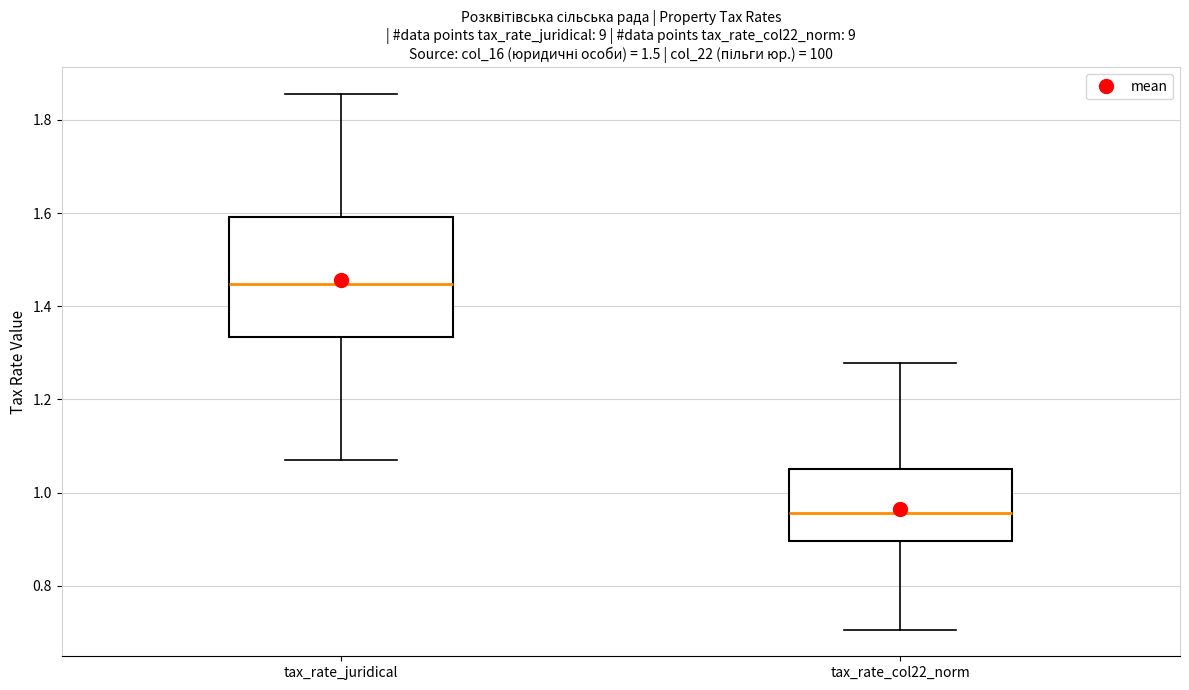

Which box is the tallest, from its lower edge to its upper edge?

tax_rate_juridical